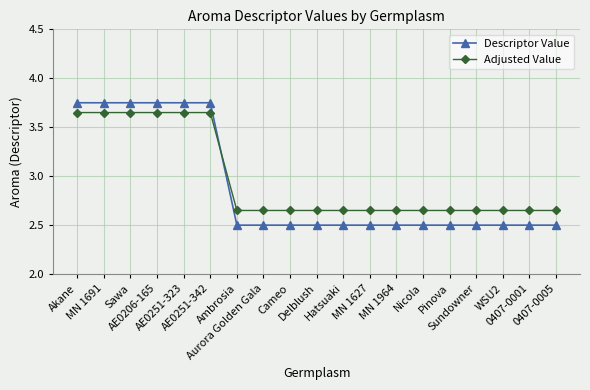

How many times do Descriptor Value and Adjusted Value cross each other?

1